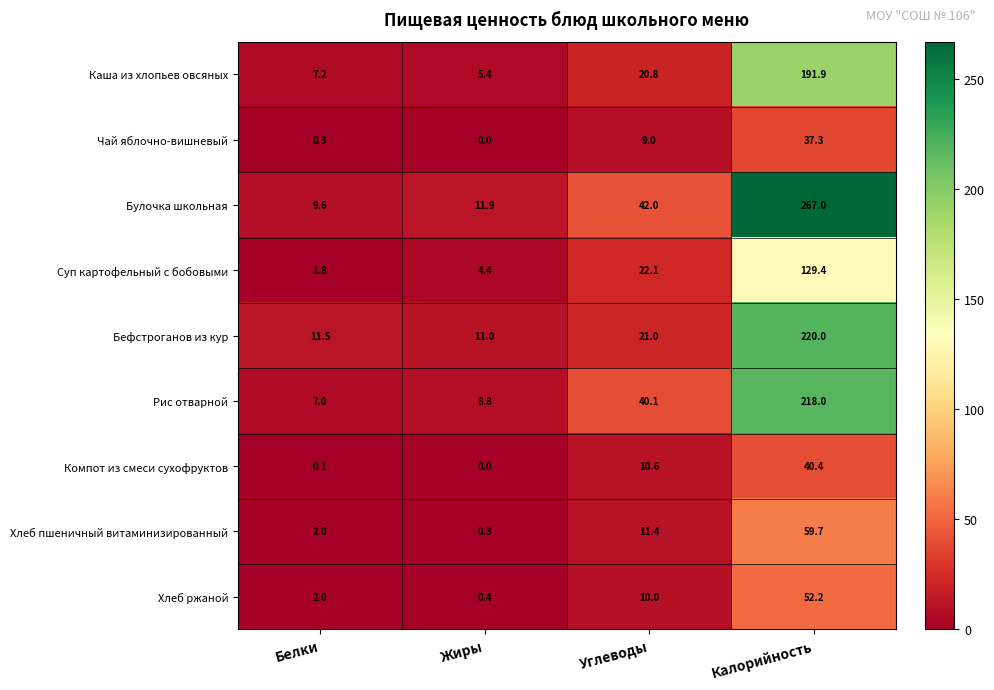

List the series in order of their peak value, lowest first.

Чай яблочно-вишневый, Компот из смеси сухофруктов, Хлеб ржаной, Хлеб пшеничный витаминизированный, Суп картофельный с бобовыми, Каша из хлопьев овсяных, Рис отварной, Бефстроганов из кур, Булочка школьная